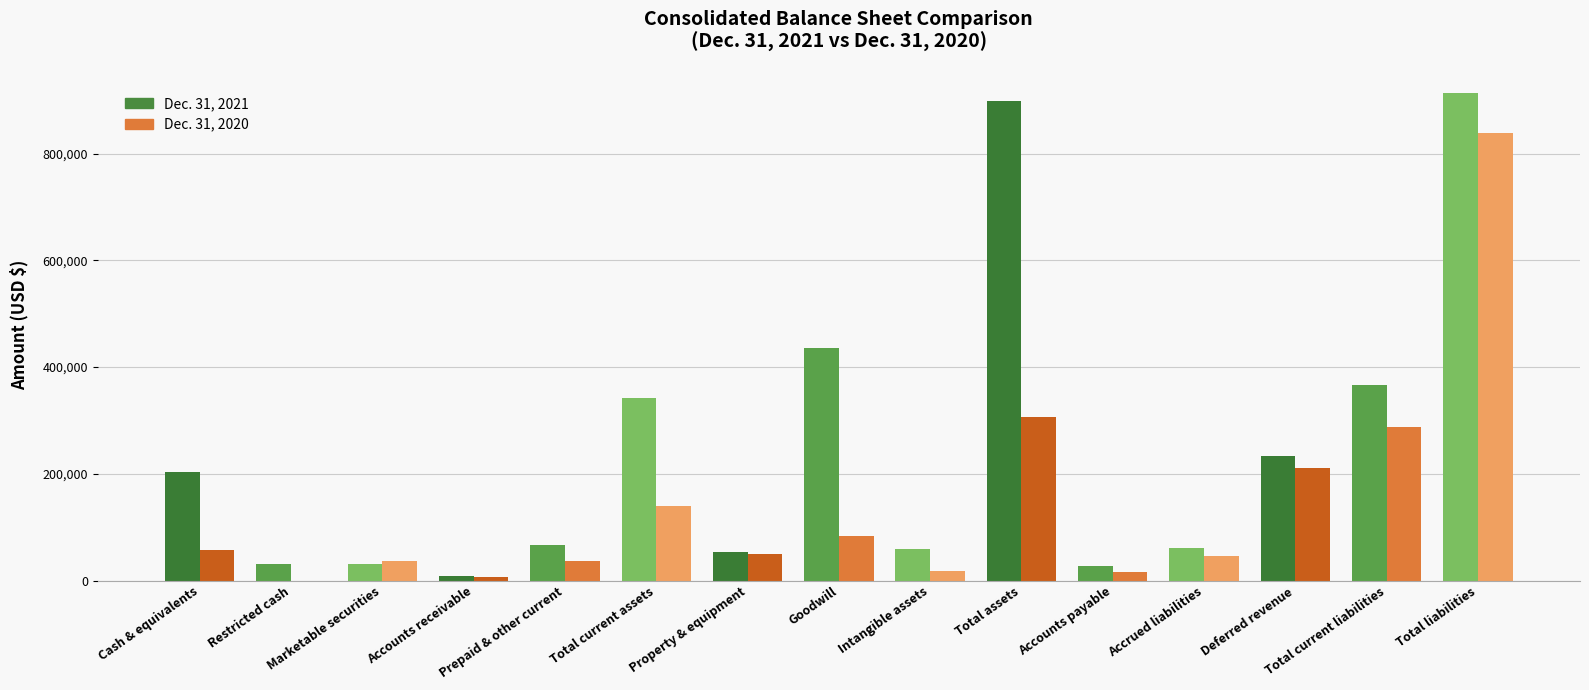

Is it true that Dec. 31, 2020 equals 193920 at Total current assets?

False